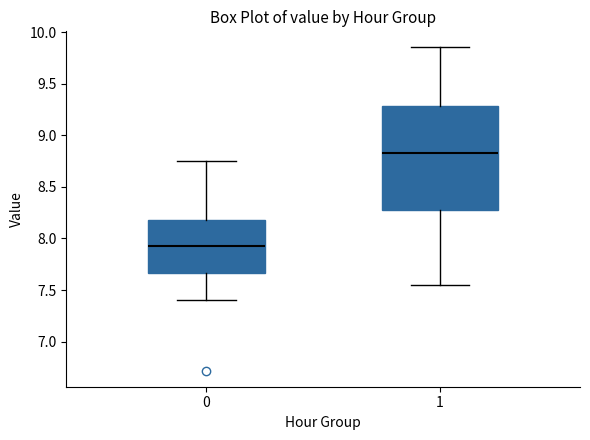

Where is the lower edge of the box at x = 0 on the y-axis? The values are not printed on the chart, so give them approximately, as read against the axis.

7.65